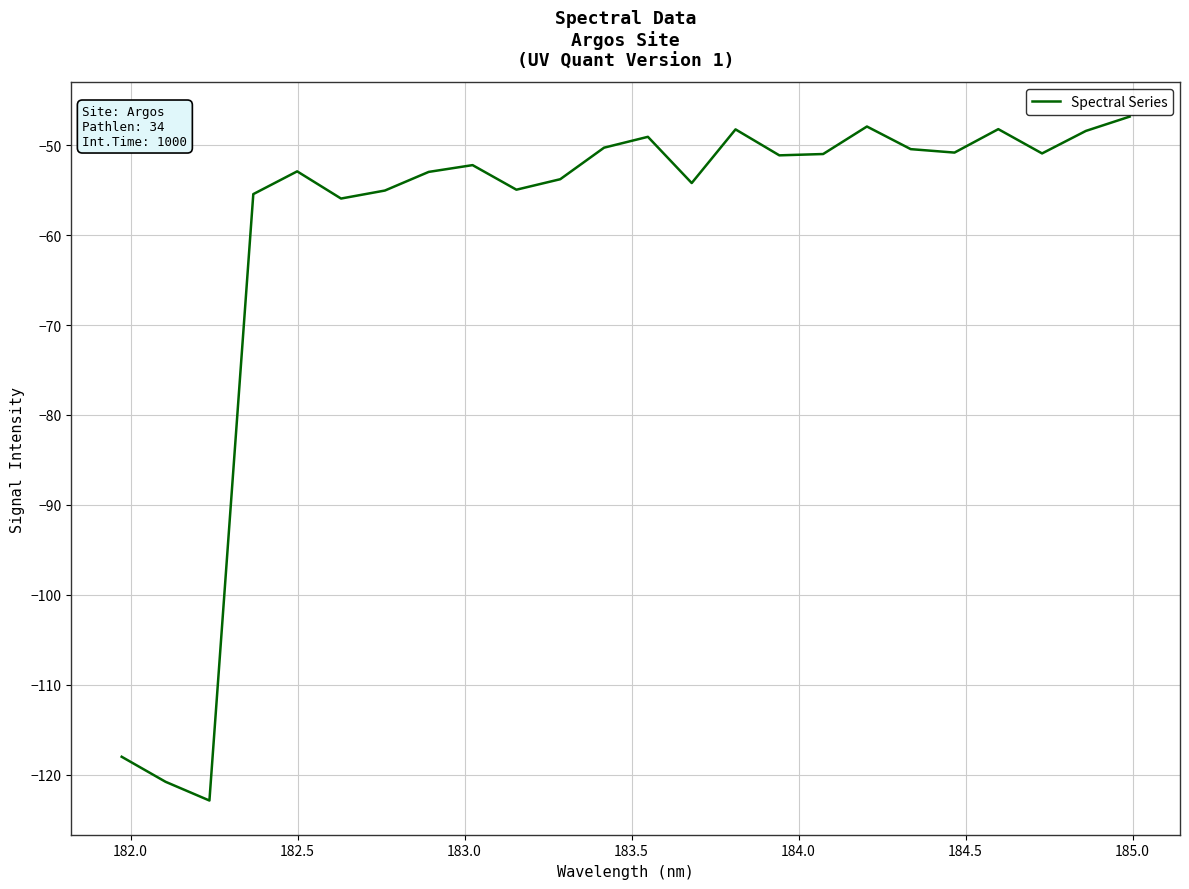

What is the difference between the maximum and minimum values?

76.0